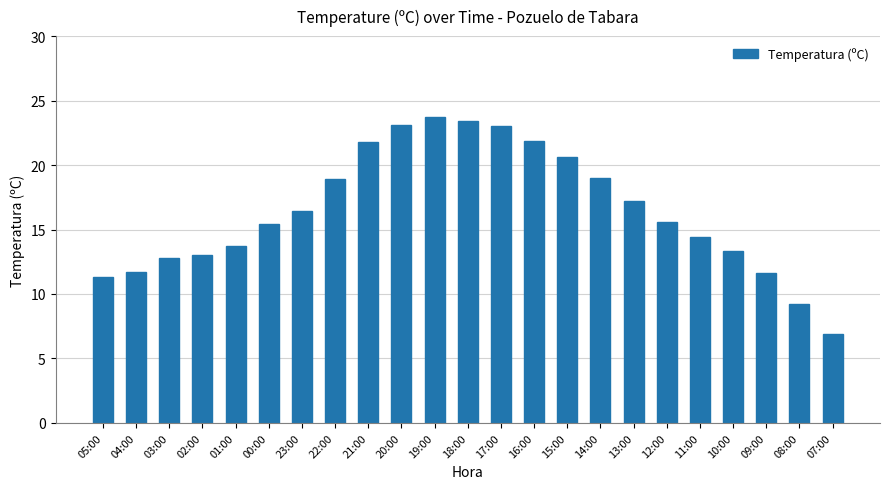

What is the minimum value shown in the chart?

6.9